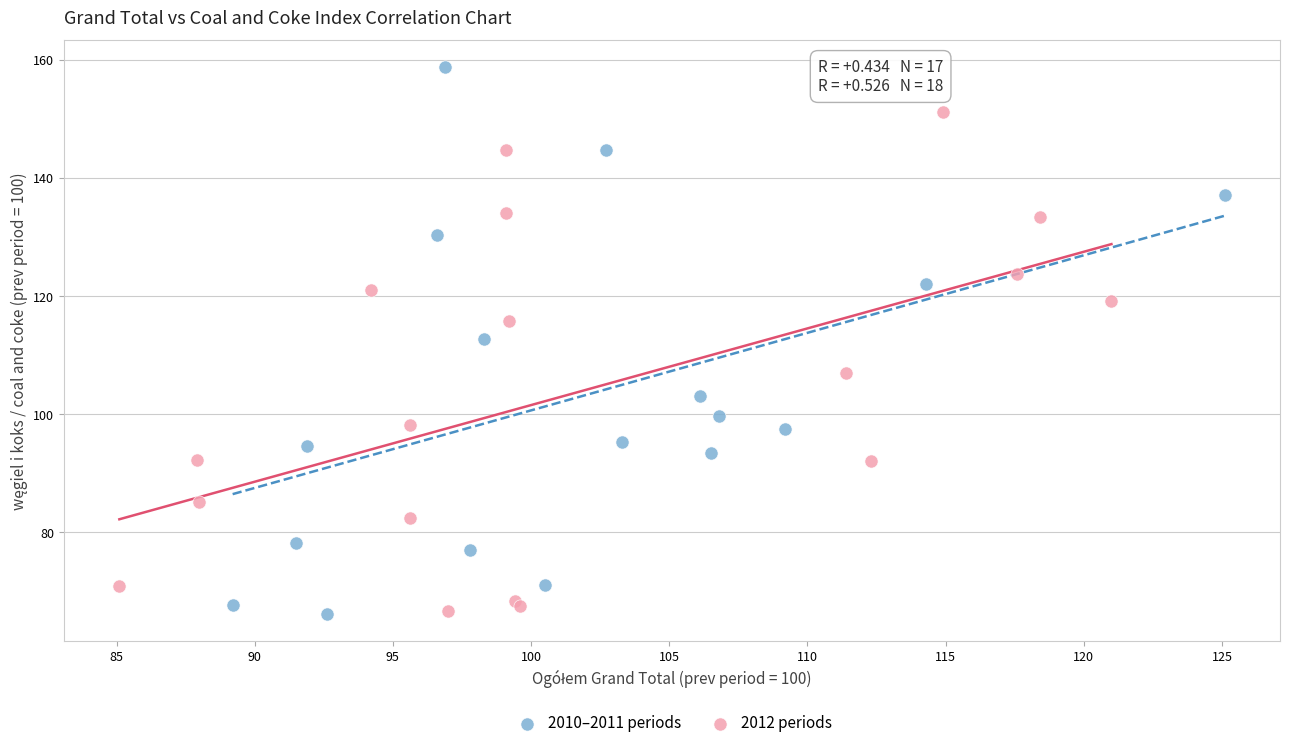

Which series contains the highest Y value?

2010–2011 periods